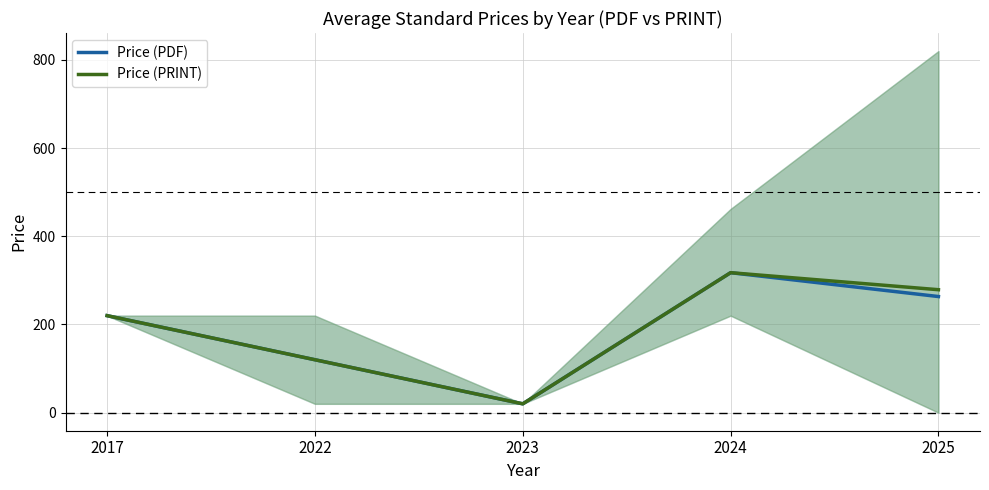

Which category has the lowest value in the Price (PRINT) series?

2023